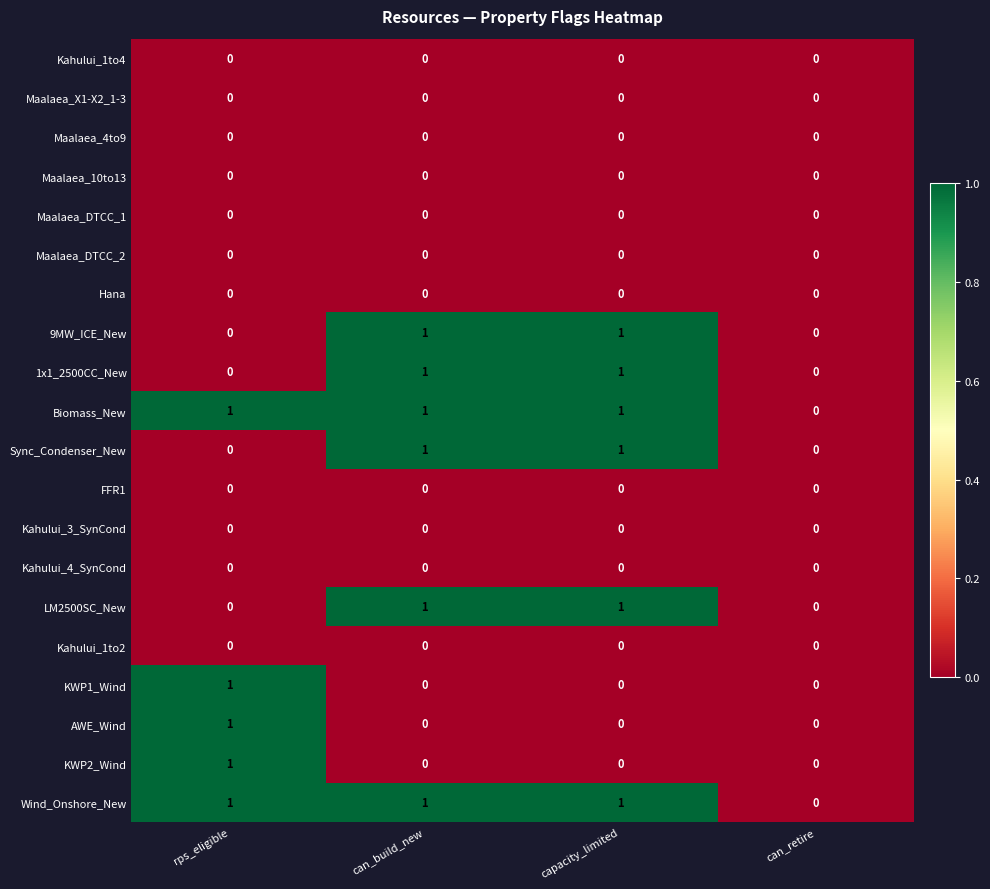

The value of AWE_Wind at can_build_new is -1. True or false?

False